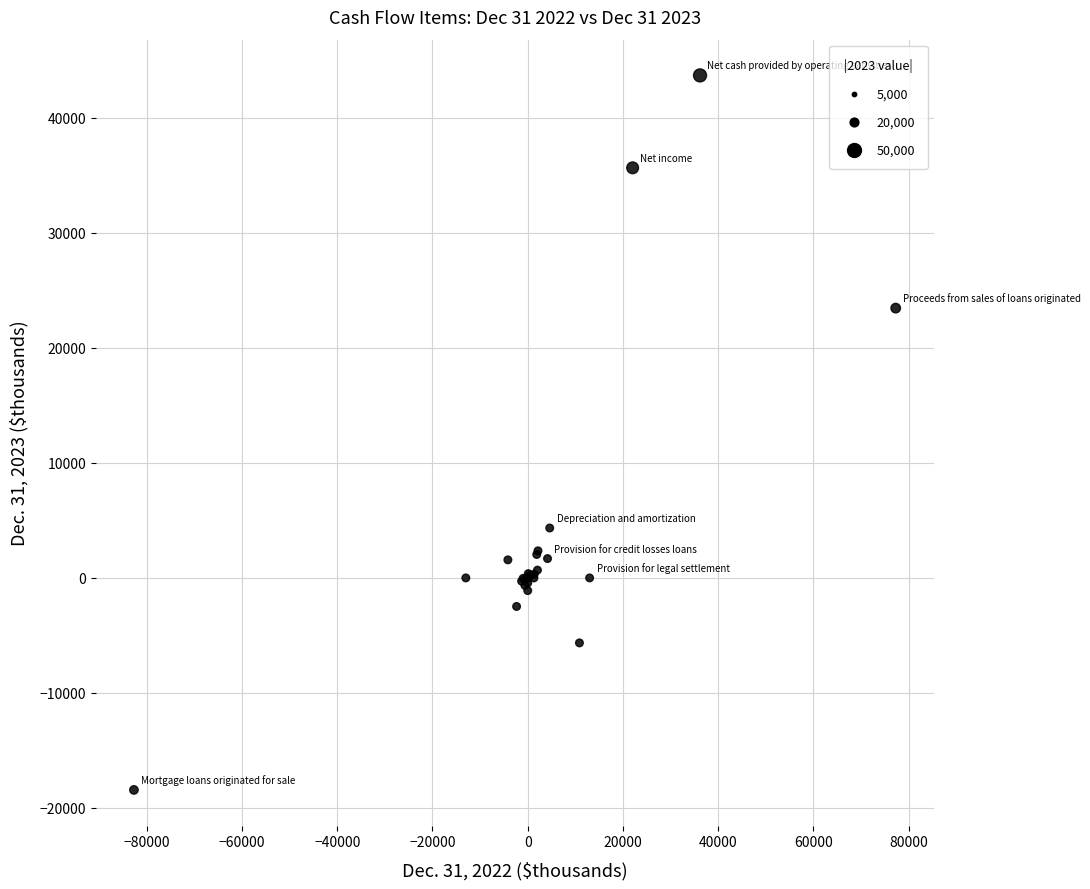

What Y value in the scatter plot is closest to 12632?

4340